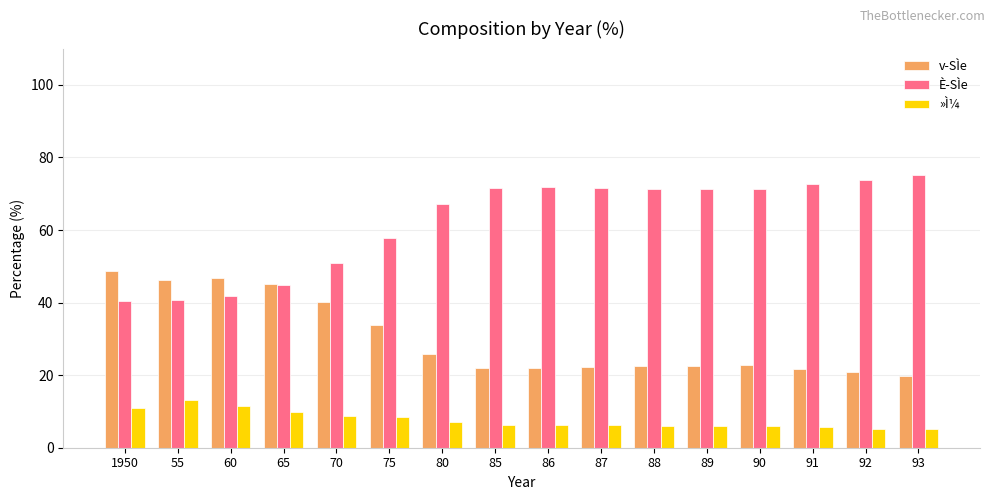

List the series in order of their peak value, highest first.

È-SÌe, v-SÌe, »Ì¼